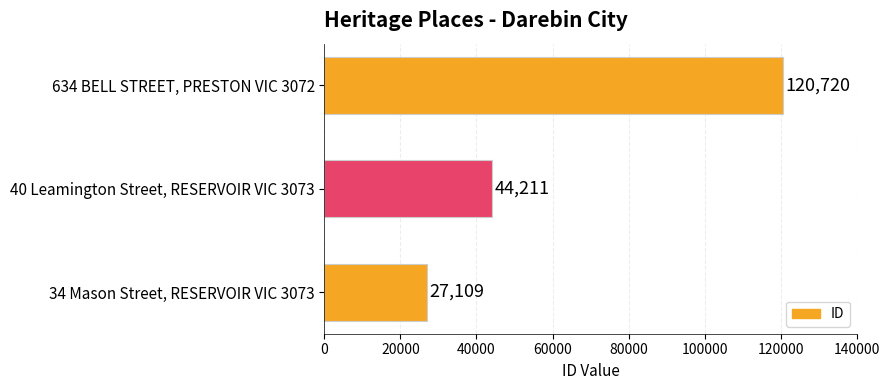

Reading top to bottom, list all the values displayed in this chart.

120720	44211	27109